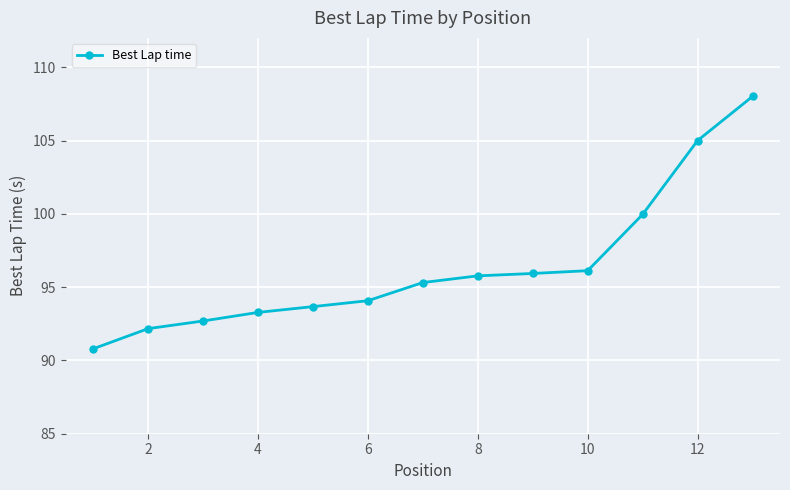

What is the difference between the second highest and second lowest values?

12.8